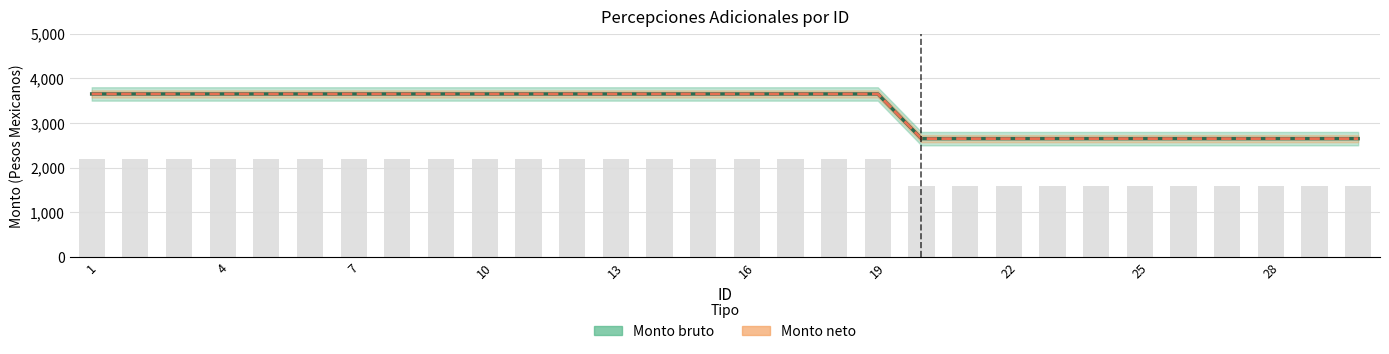

The Monto neto series shows 5784 at 16. True or false?

False